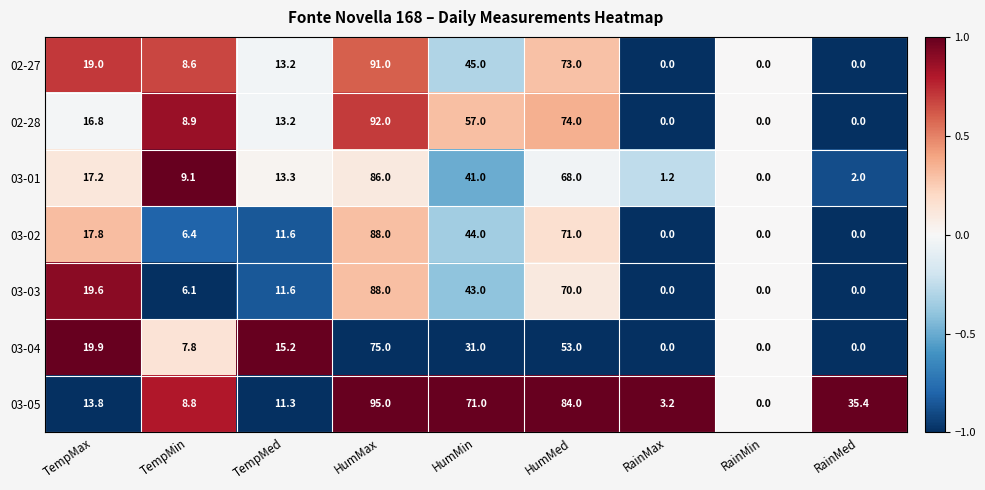

How many values in 03-05 are above zero?

8